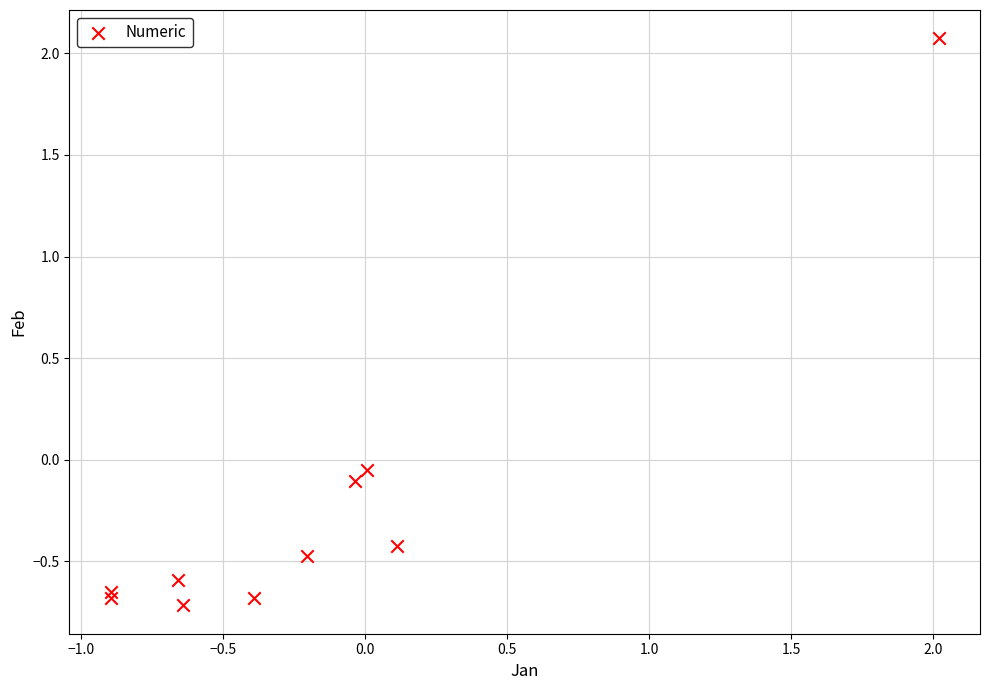

What is the range of Y values (max minus min)?

2.8